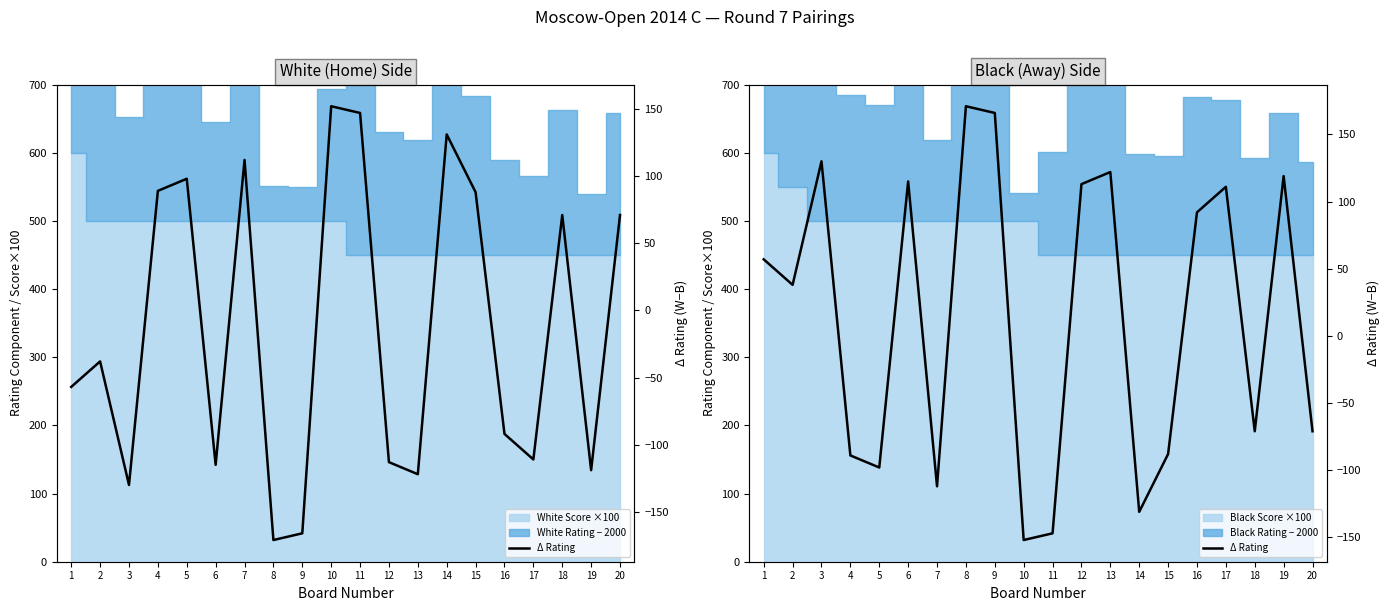

Where is the data nearest to the value 9?

2